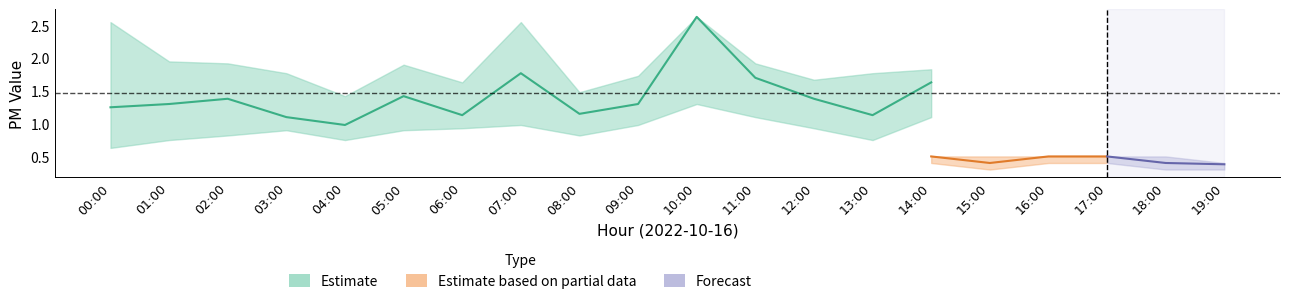

The P2 series shows 0.4 at 15:00. True or false?

True